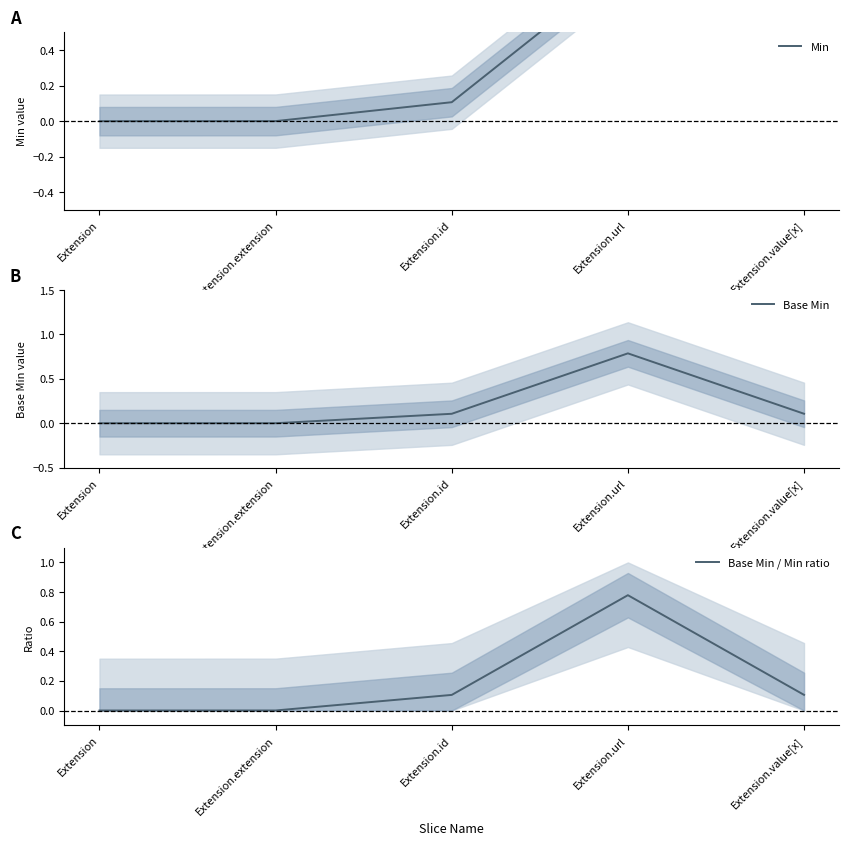

Does the chart have visible grid lines?

No